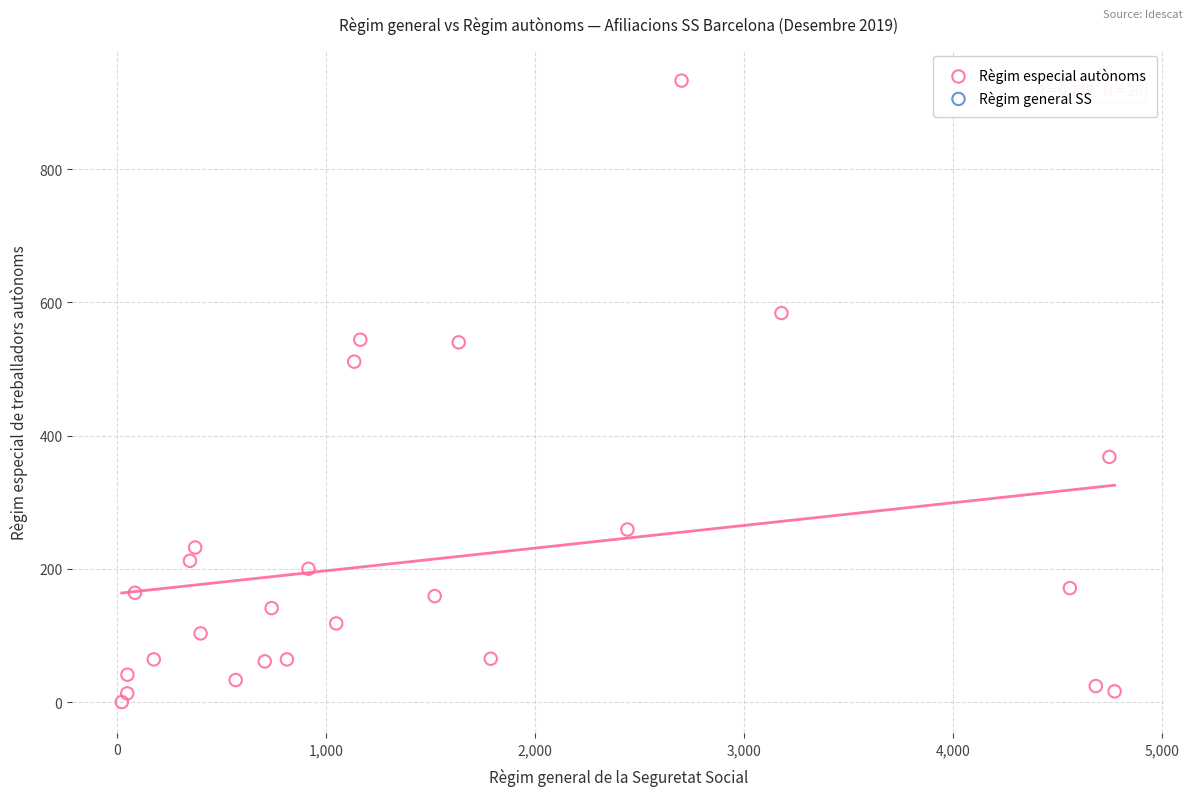

What is the range of X values (max minus min)?

4750